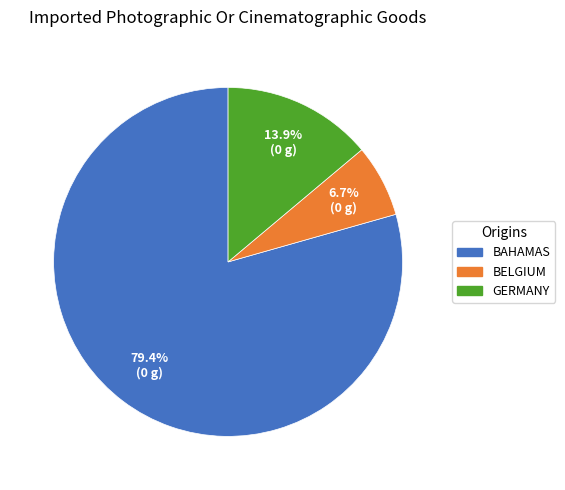

What is the smallest slice in the pie chart?

BELGIUM